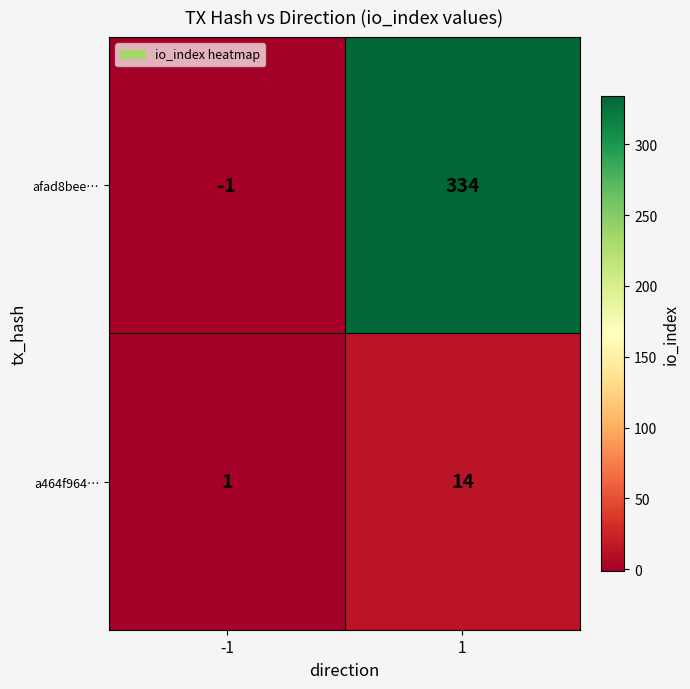

What is the difference between the a464f964… values at 1 and -1?

13